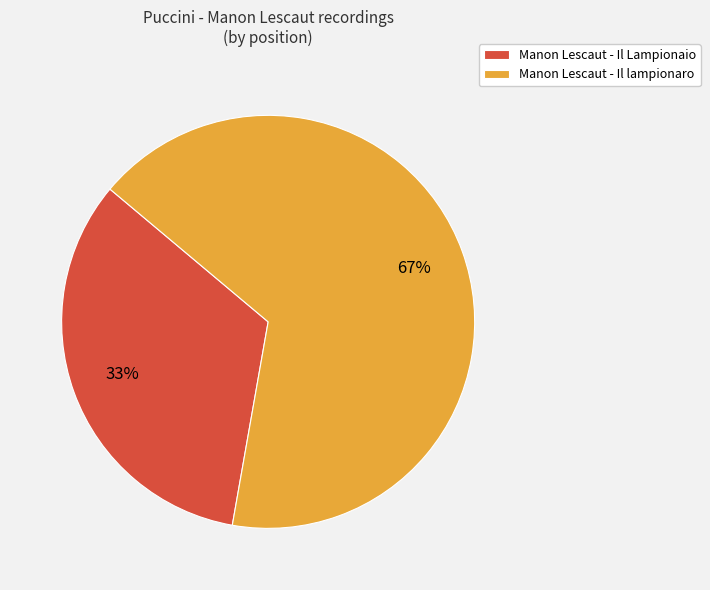

What is the largest slice in the pie chart?

Manon Lescaut - Il lampionaro